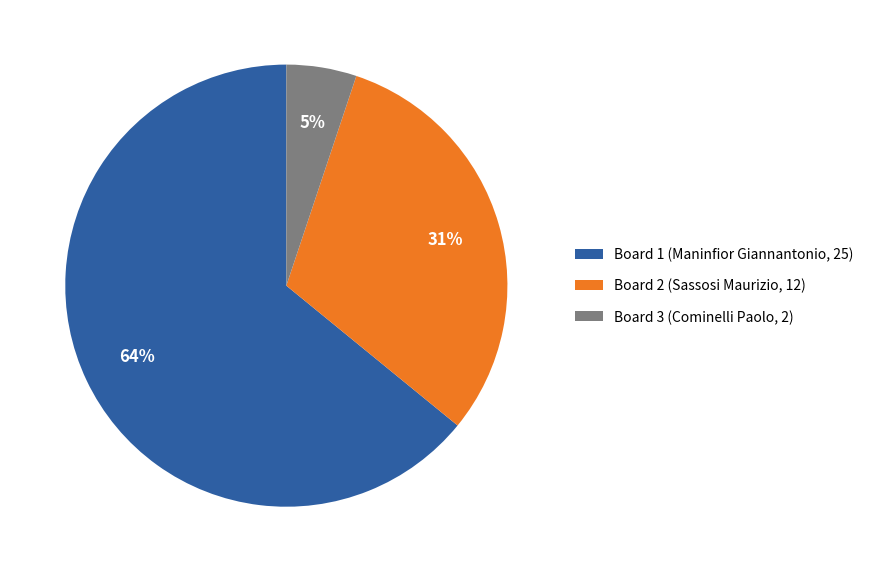

To the nearest percent, what is the difference between the largest and smallest slice percentages?

59%